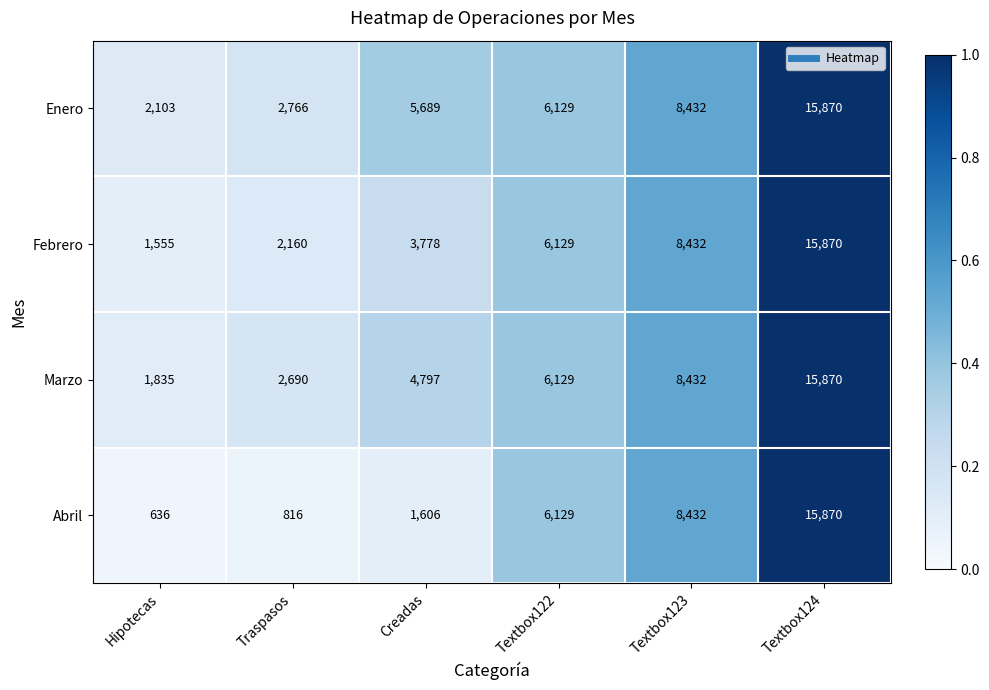

List the labels in order of Marzo value, smallest first.

Hipotecas, Traspasos, Creadas, Textbox122, Textbox123, Textbox124